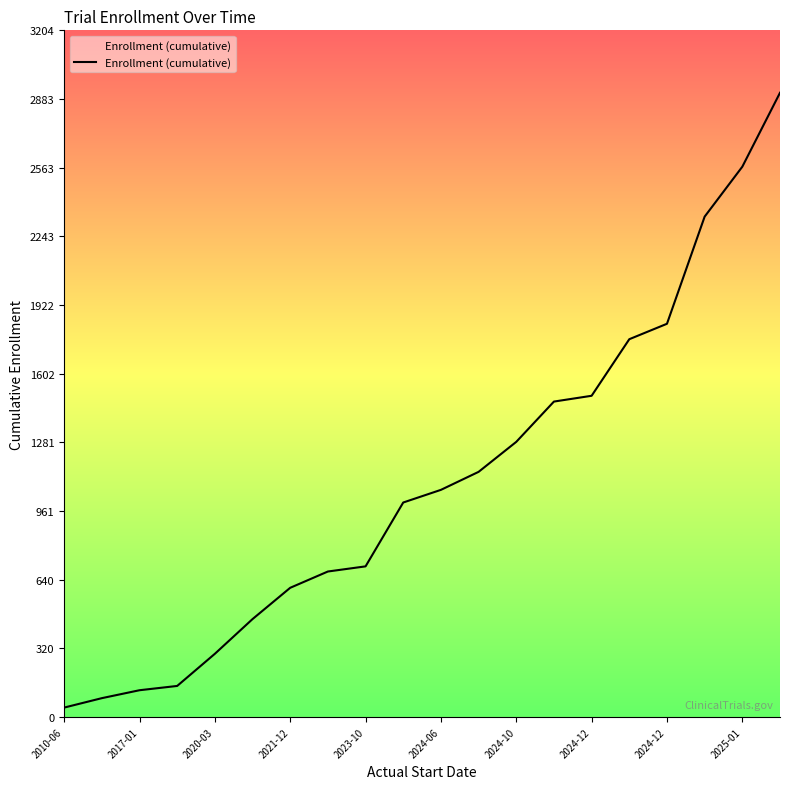

Which category has the lowest value across all series?

2010-06